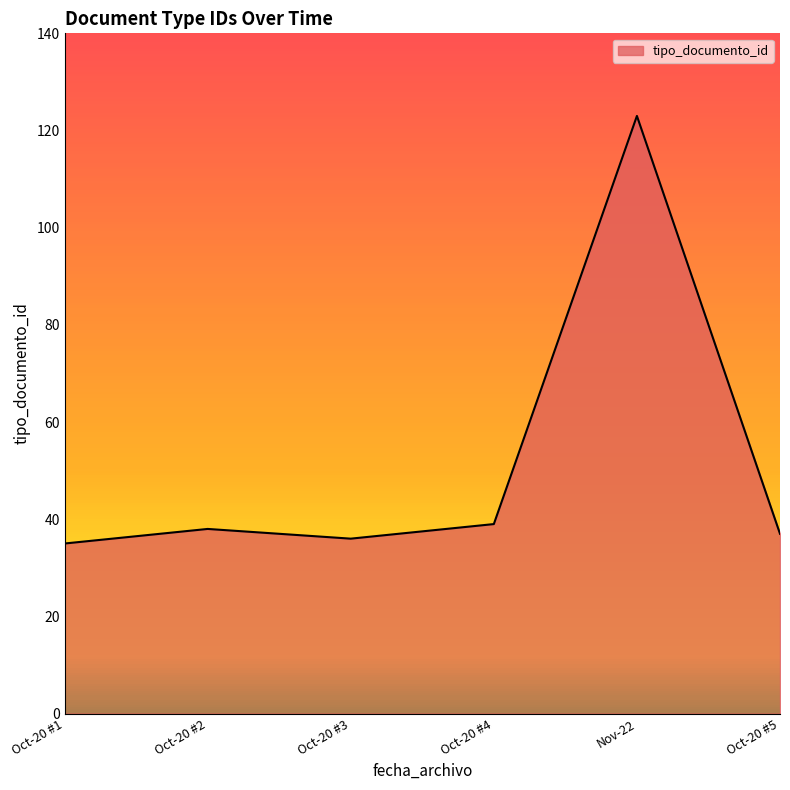

What is the average value?

51